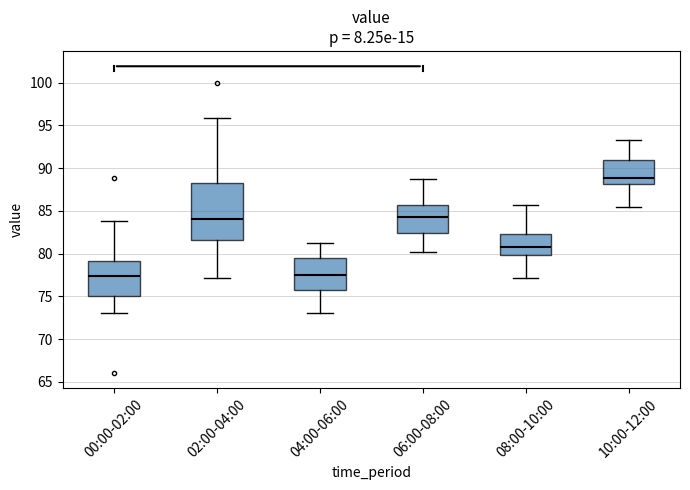

Which box's median line is the highest?

10:00-12:00